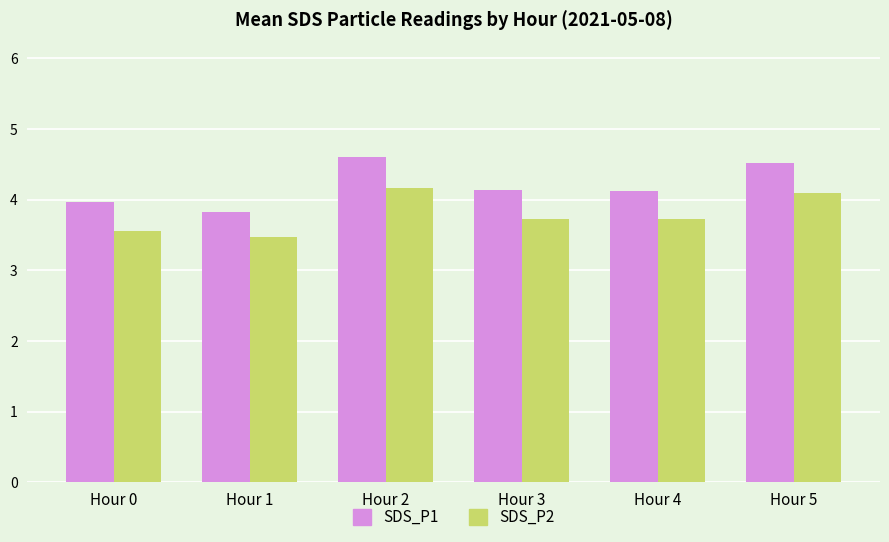

Between Hour 4 and Hour 5, which series saw the biggest shift?

SDS_P1